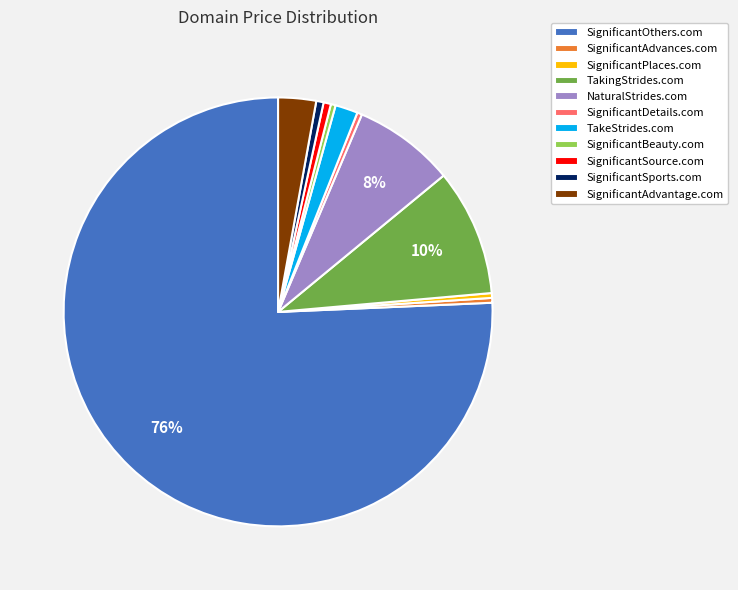

How many segments does this pie chart have?

11